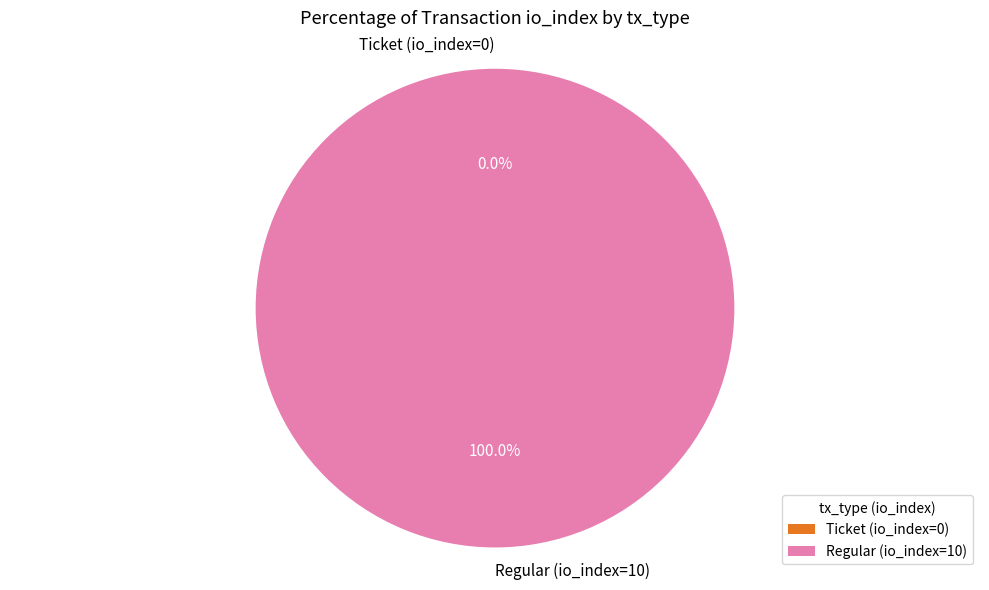

The Ticket (io_index=0) slice represents 9% of the pie. True or false?

False